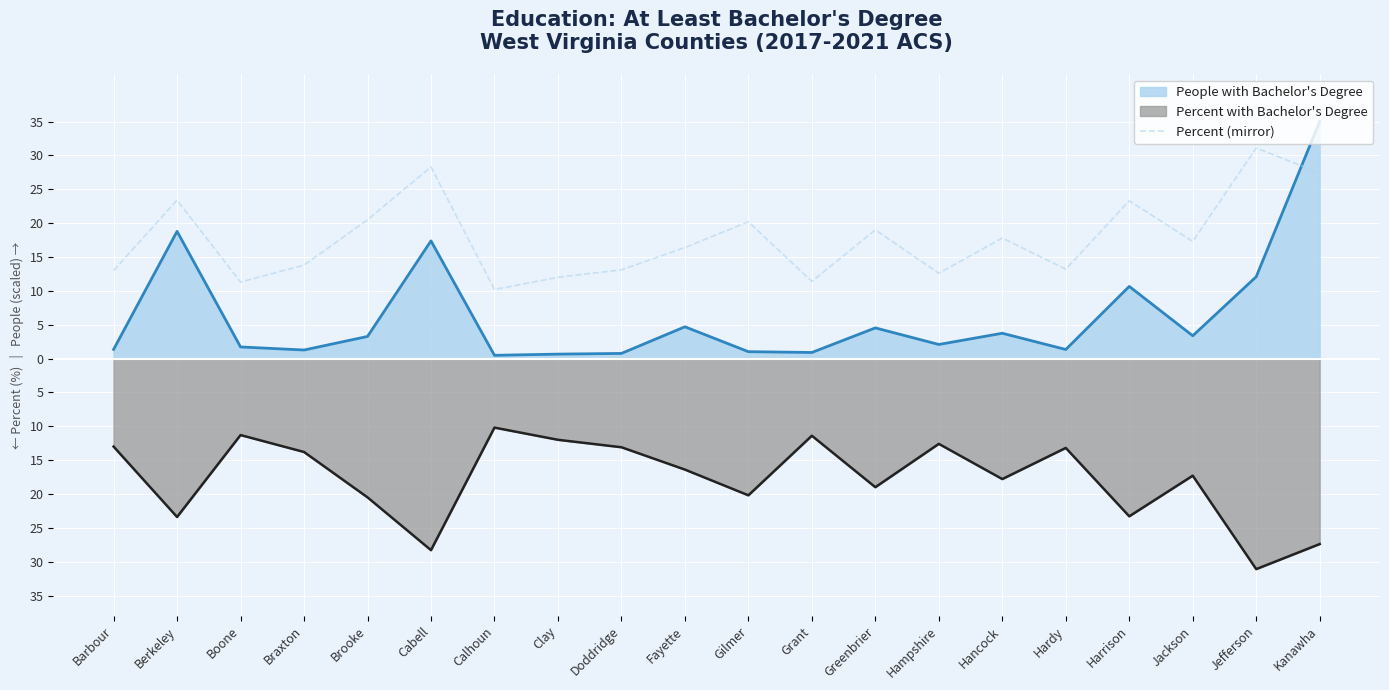

List the labels in order of value, smallest first.

Calhoun, Boone, Grant, Clay, Hampshire, Barbour, Doddridge, Hardy, Braxton, Fayette, Jackson, Hancock, Greenbrier, Gilmer, Brooke, Harrison, Berkeley, Kanawha, Cabell, Jefferson